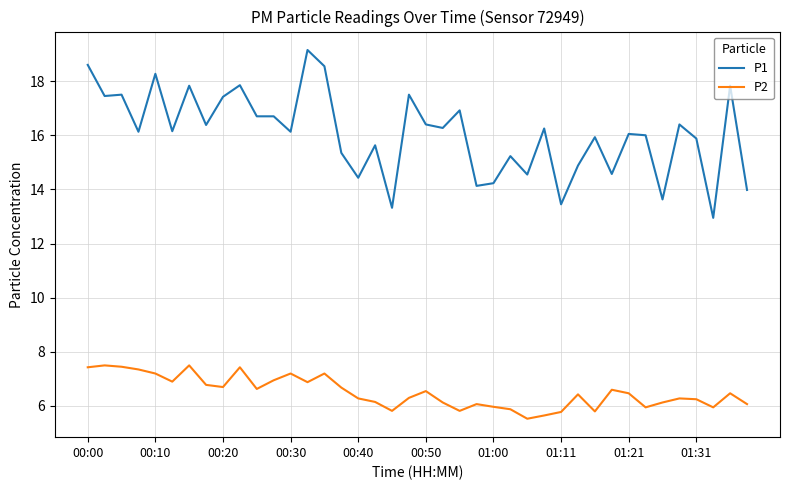

What is the minimum value shown in the chart?

5.5